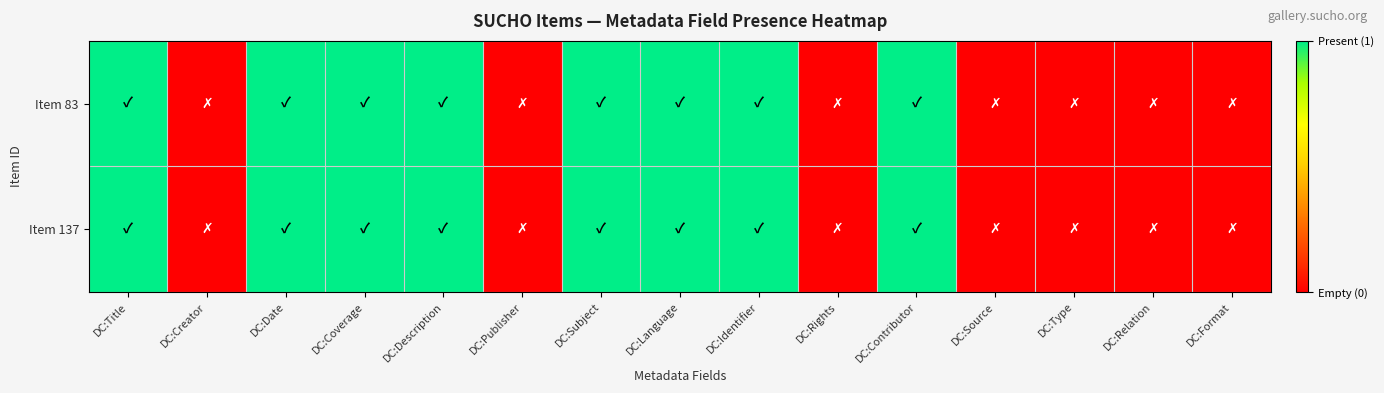

Reading left to right, transcribe all the data shown in this chart.

Item 83: DC:Title=1	DC:Creator=0	DC:Date=1	DC:Coverage=1	DC:Description=1	DC:Publisher=0	DC:Subject=1	DC:Language=1	DC:Identifier=1	DC:Rights=0	DC:Contributor=1	DC:Source=0	DC:Type=0	DC:Relation=0	DC:Format=0
Item 137: DC:Title=1	DC:Creator=0	DC:Date=1	DC:Coverage=1	DC:Description=1	DC:Publisher=0	DC:Subject=1	DC:Language=1	DC:Identifier=1	DC:Rights=0	DC:Contributor=1	DC:Source=0	DC:Type=0	DC:Relation=0	DC:Format=0